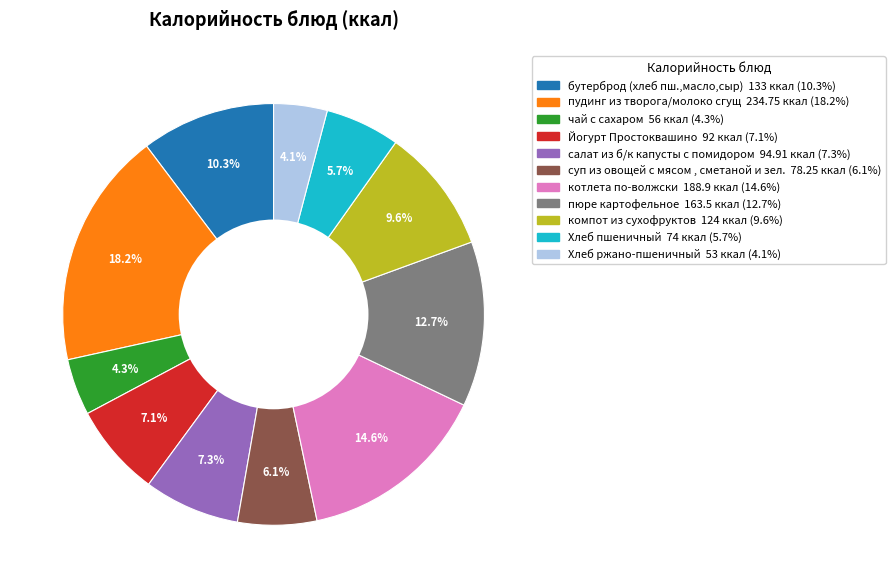

Rank the categories by value from highest to lowest.

пудинг из творога/молоко сгущ, котлета по-волжски, пюре картофельное, бутерброд (хлеб пш.,масло,сыр), компот из сухофруктов, салат из б/к капусты с помидором, Йогурт Простоквашино, суп из овощей с мясом , сметаной и зел., Хлеб пшеничный, чай с сахаром, Хлеб ржано-пшеничный